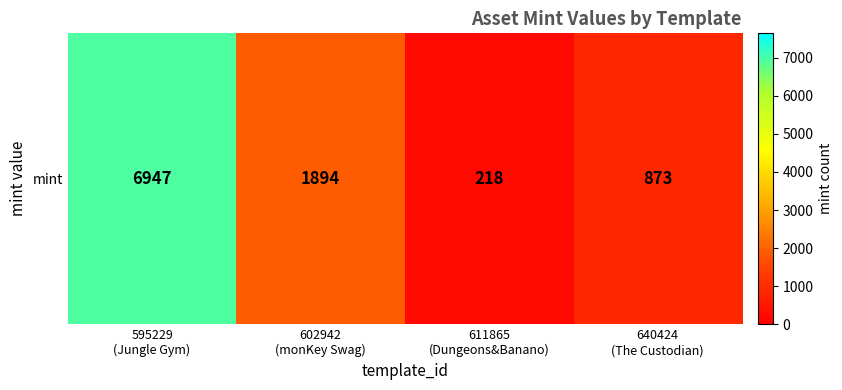

Which label corresponds to the smallest value in the chart?

611865
(Dungeons&Banano)